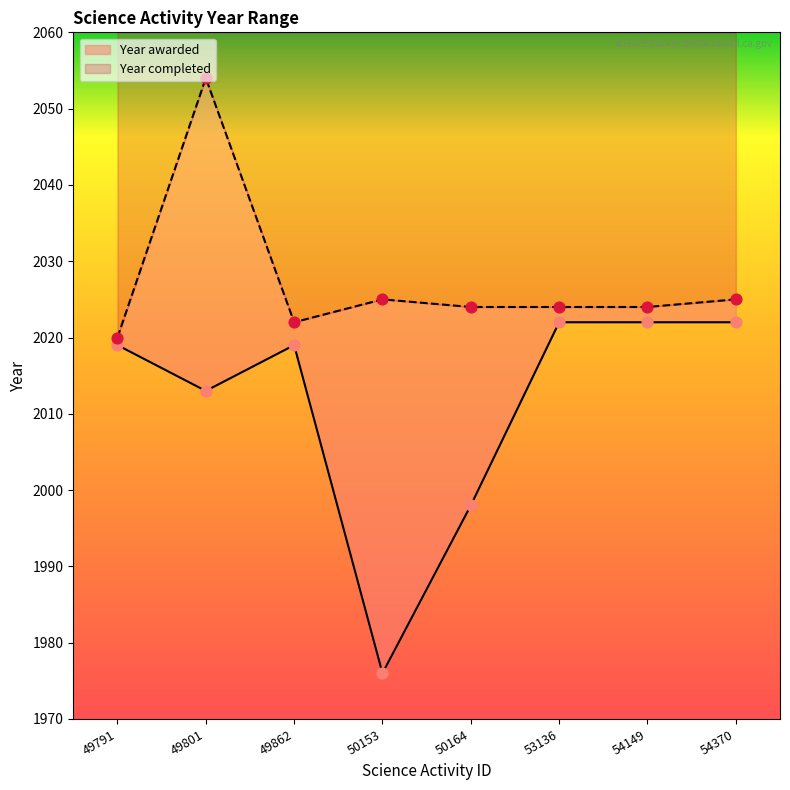

What are all the series names shown in the legend?

Year awarded, Year completed